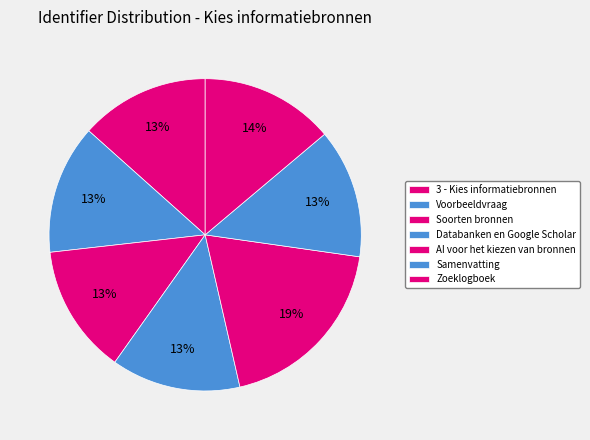

How many slices are in this pie chart?

7